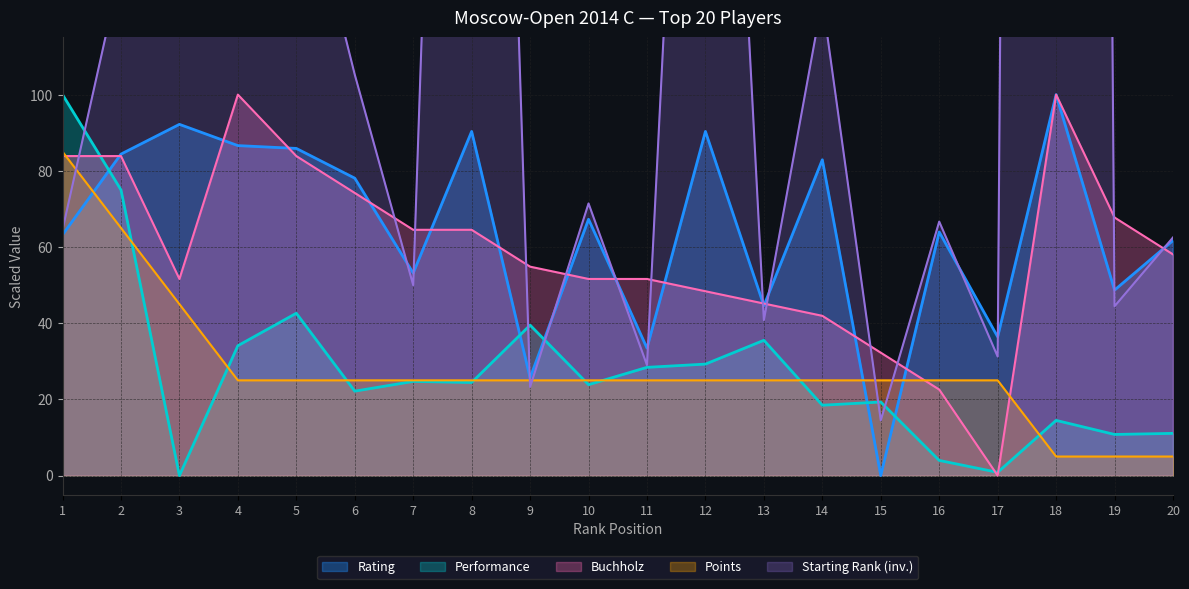

Is it true that Rating equals 80.3 at 7?

False